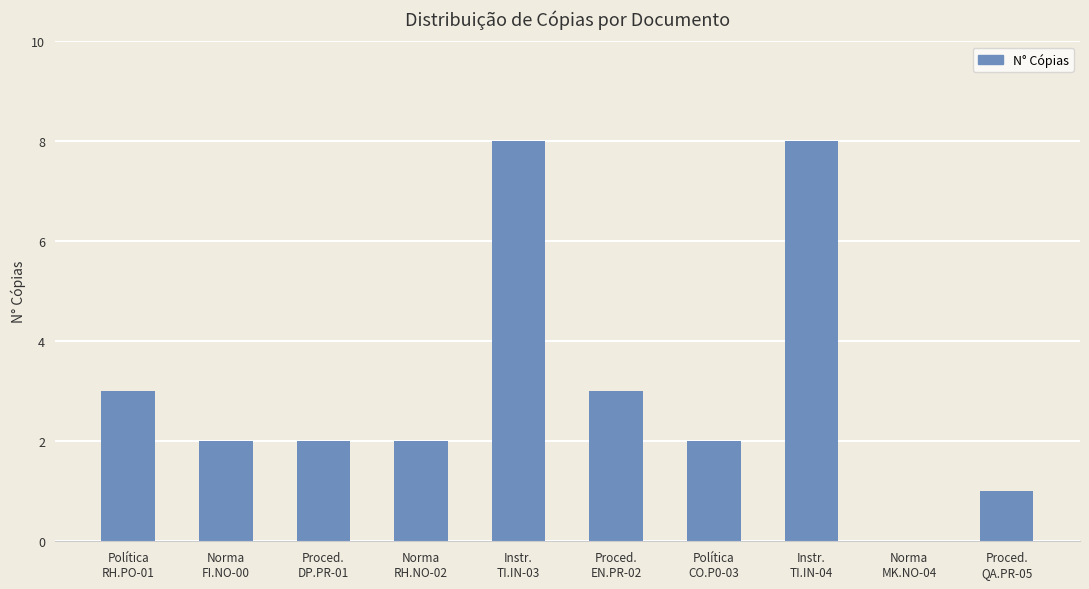

Between Norma
MK.NO-04 and Política
CO.P0-03, which is larger?

Política
CO.P0-03